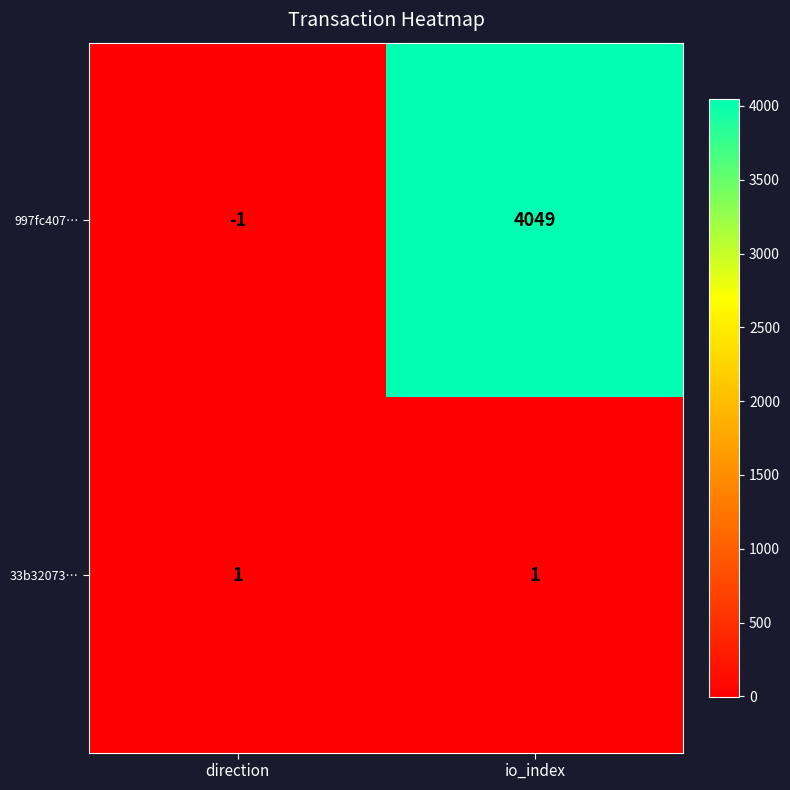

Which category has the lowest value across all series?

direction